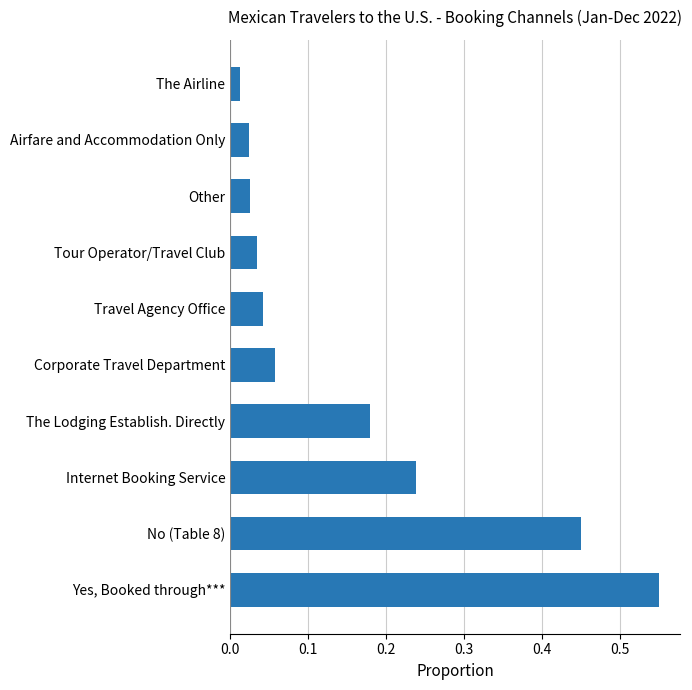

What is the sum of the values at Corporate Travel Department and Internet Booking Service?

0.3